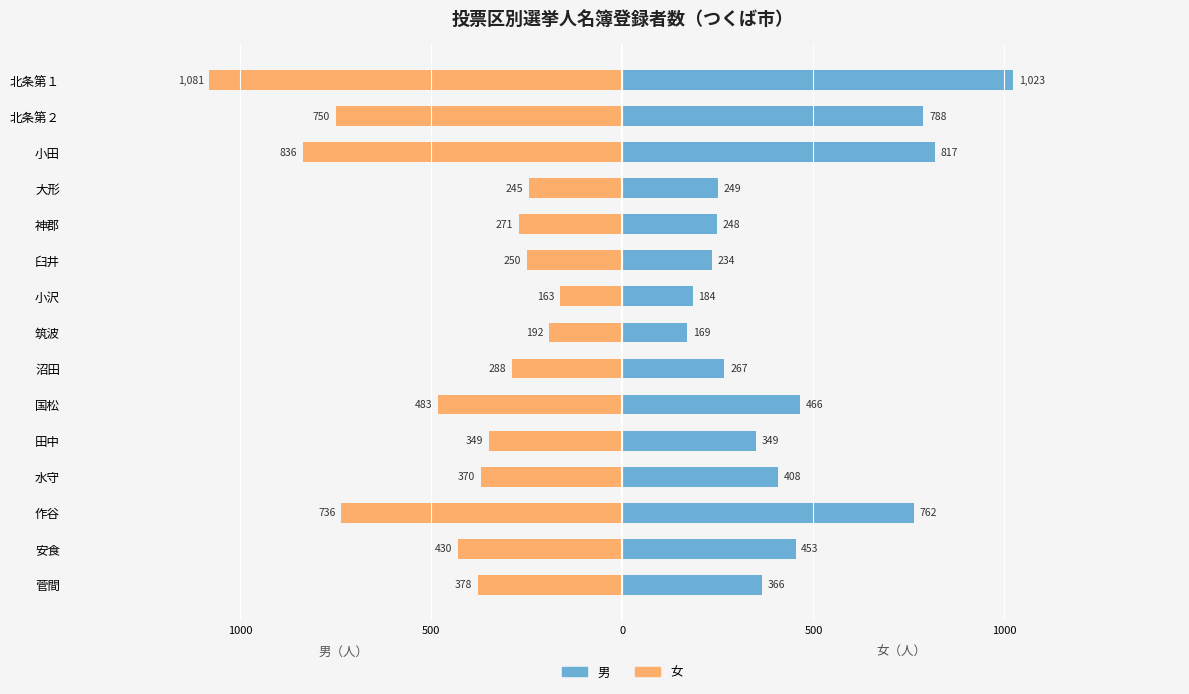

Which series changed the most between 8 and 14?

男